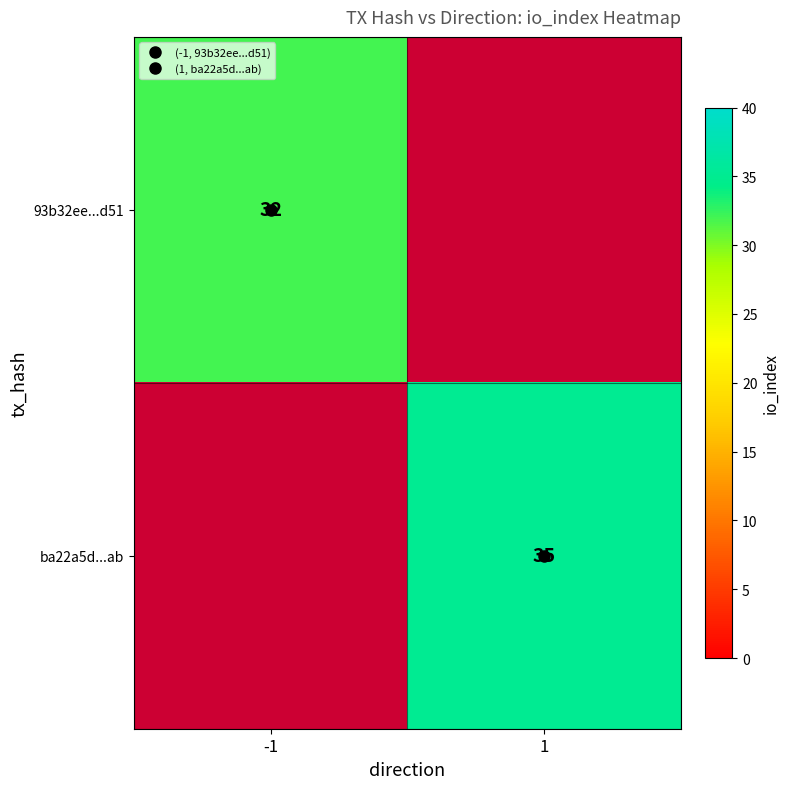

Is the value of 93b32ee...d51 at -1 greater than the value of ba22a5d...ab at 1?

No